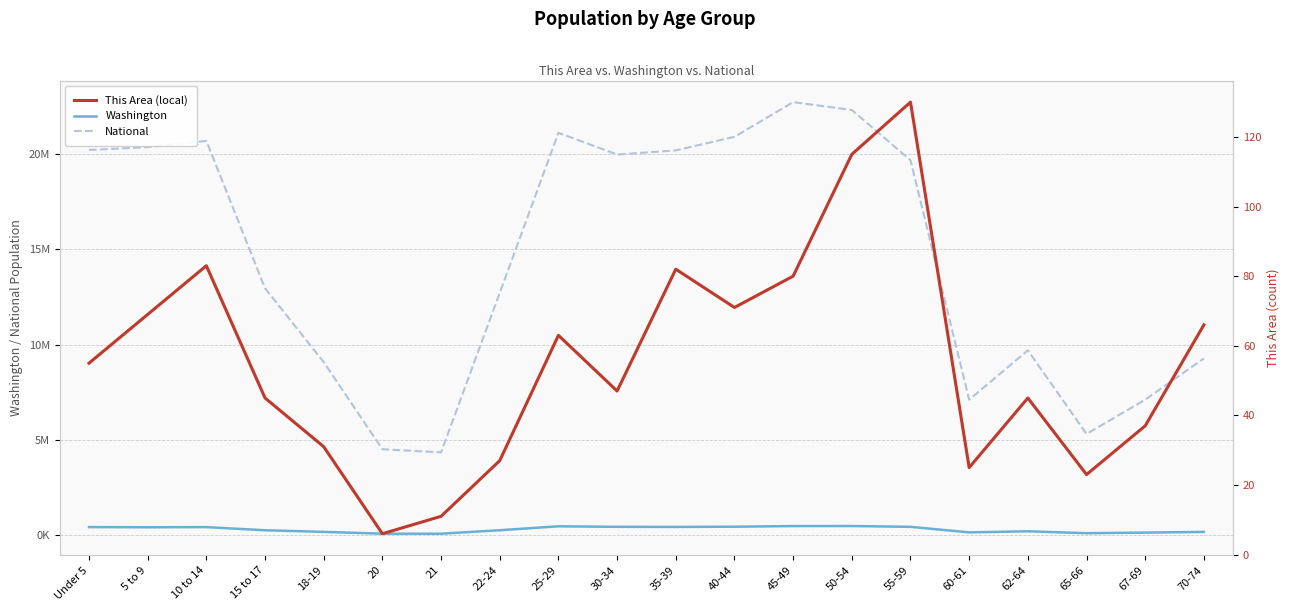

Which series has the largest total across all categories?

National